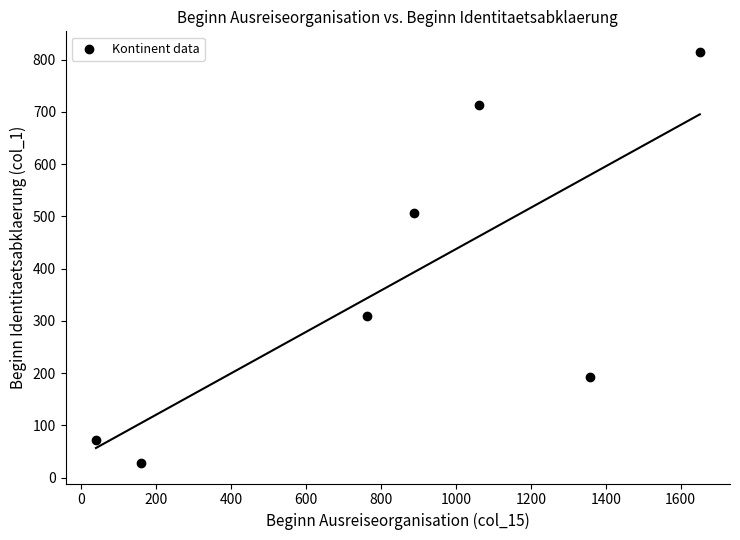

What is the average Y value?

376